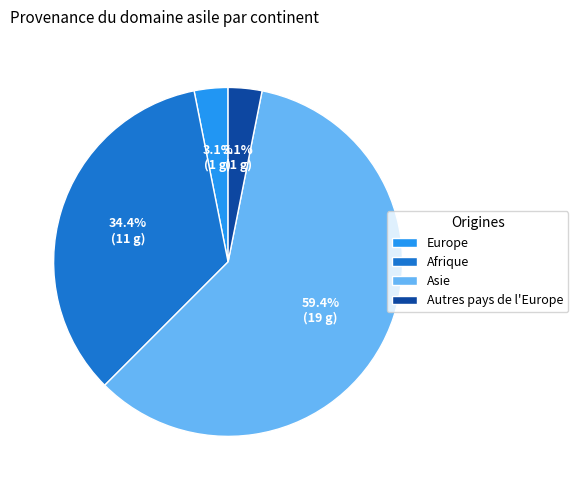

Which category accounts for the majority?

Asie